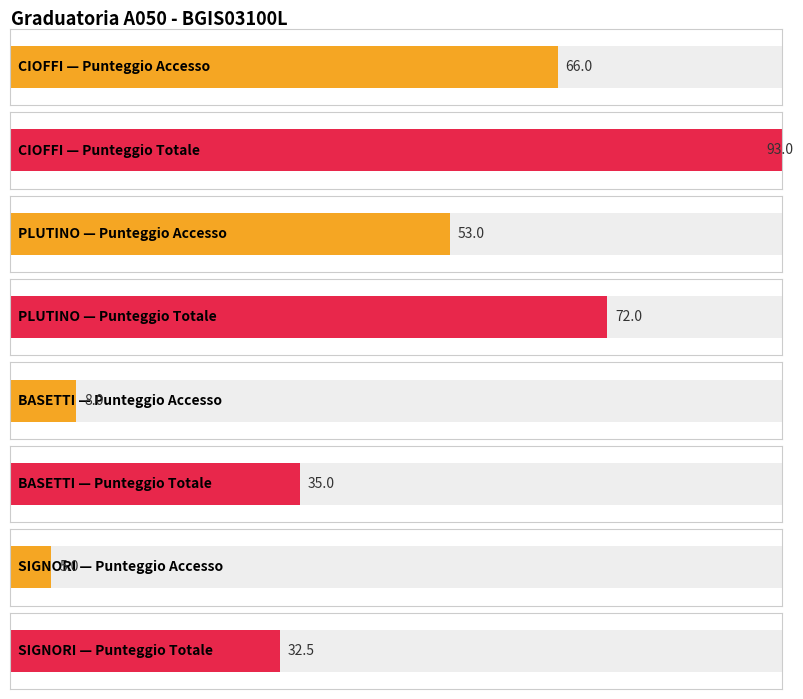

What is the label of the 1st bar from the right?

SIGNORI